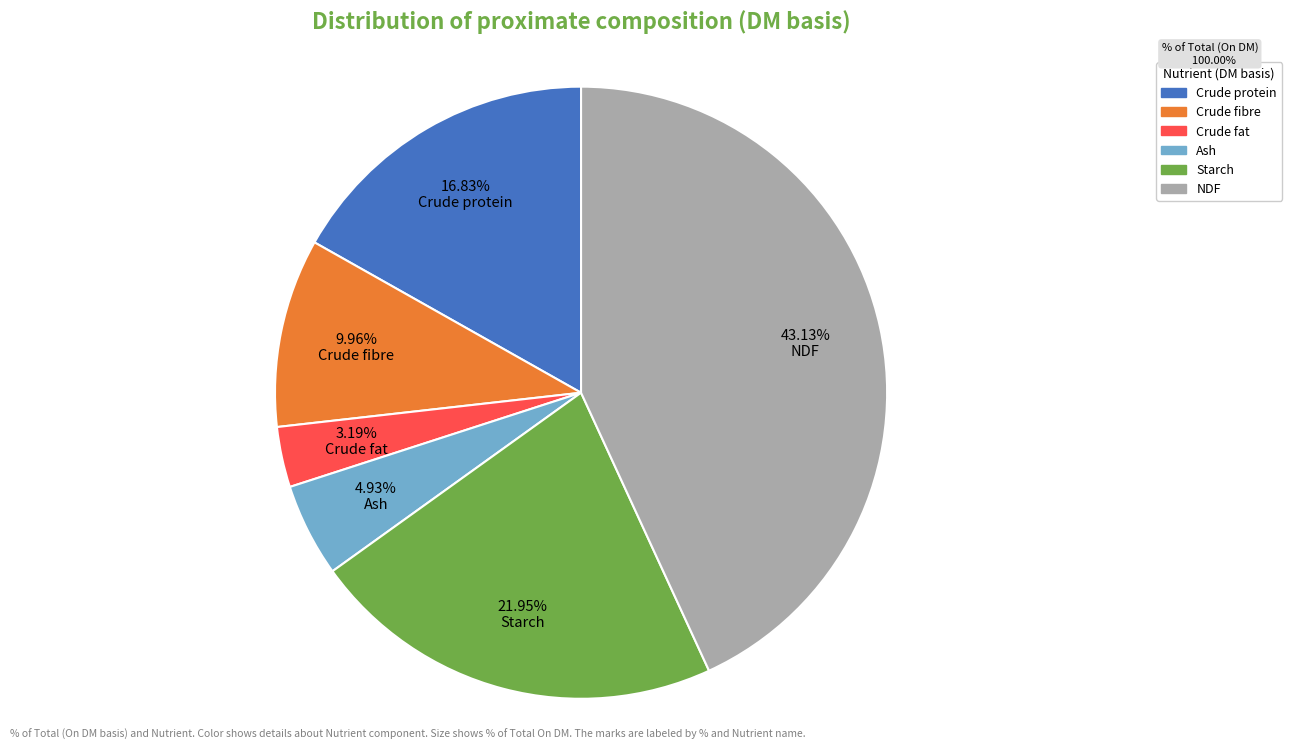

Approximately how many times larger is the value at Crude fibre compared to Crude fat?

3.1